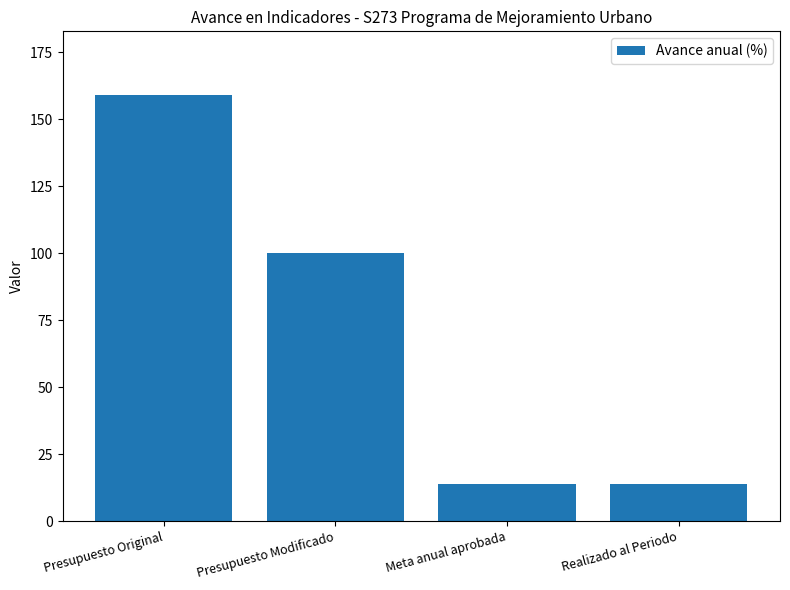

What is the value of the 4th bar from the left?

14.0